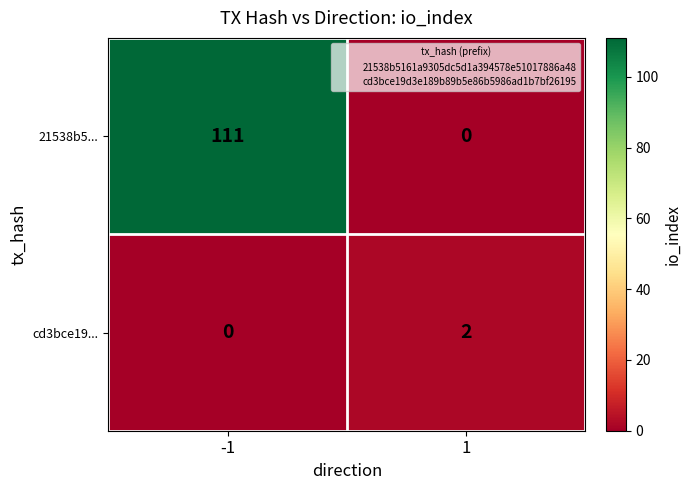

What is the sum of all 21538b5... values?

111